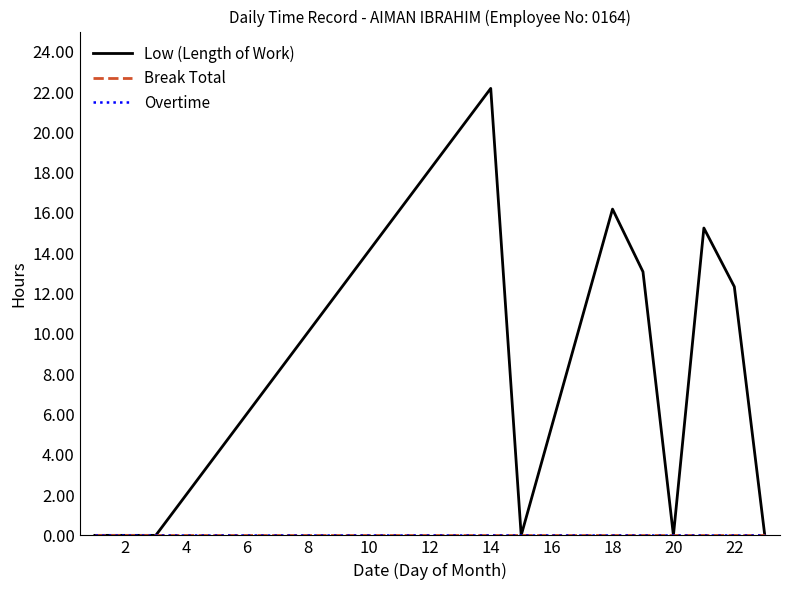

Reading left to right, extract all data points from this chart.

Low (Length of Work): 0.0	0.0	22.2	0.0	16.2	13.1	0.0	15.2	12.3	0.0
Break Total: 0.0	0.0	0.0	0.0	0.0	0.0	0.0	0.0	0.0	0.0
Overtime: 0.0	0.0	0.0	0.0	0.0	0.0	0.0	0.0	0.0	0.0